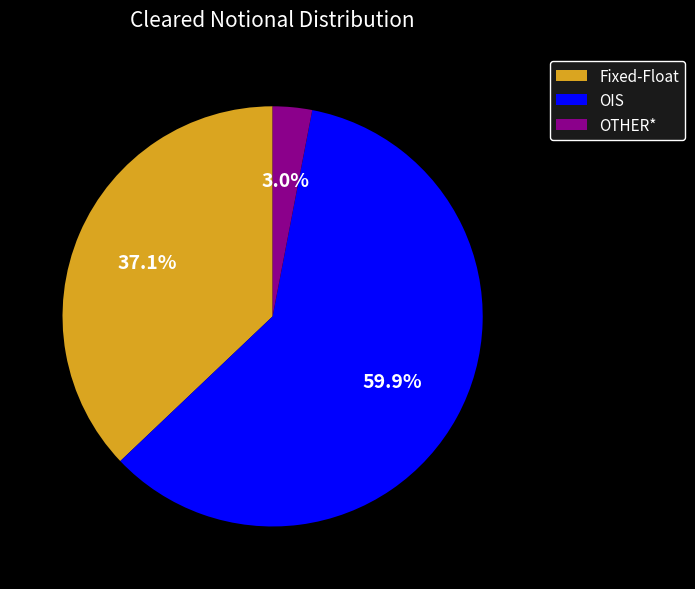

How many segments does this pie chart have?

3